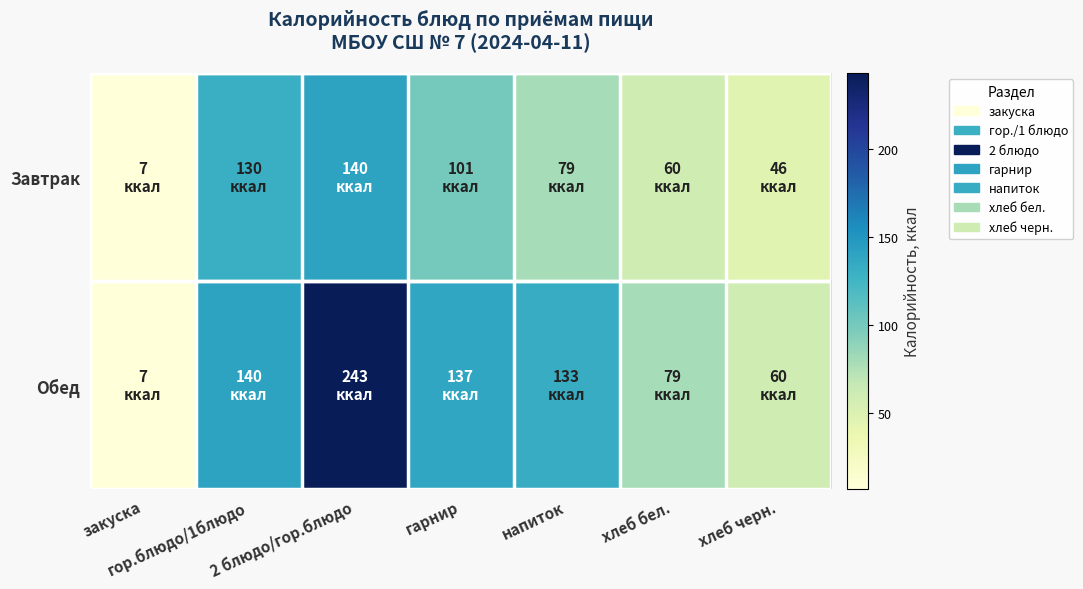

What is the difference between the highest and lowest values at хлеб бел.?

19